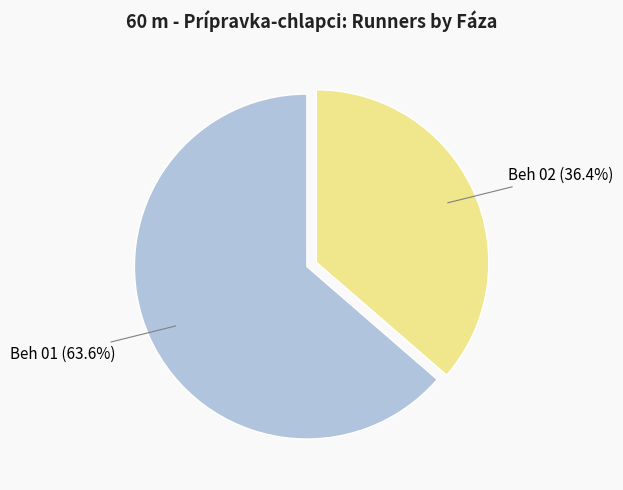

To the nearest percent, what percentage of the pie is Beh 01?

64%